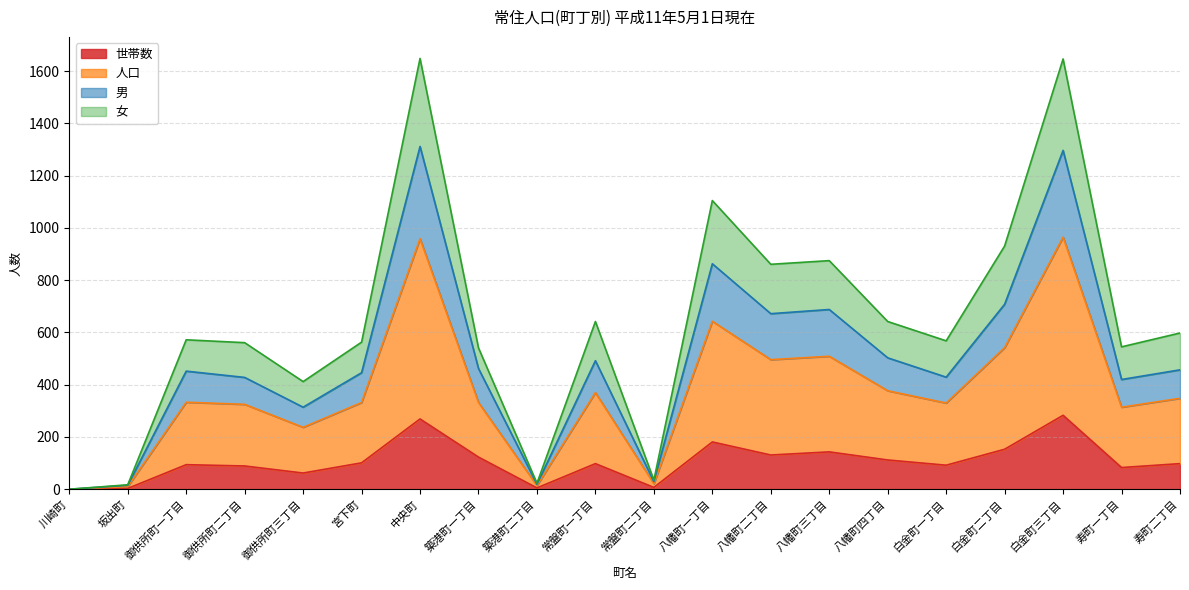

Does the chart display data point markers on the line(s)?

No